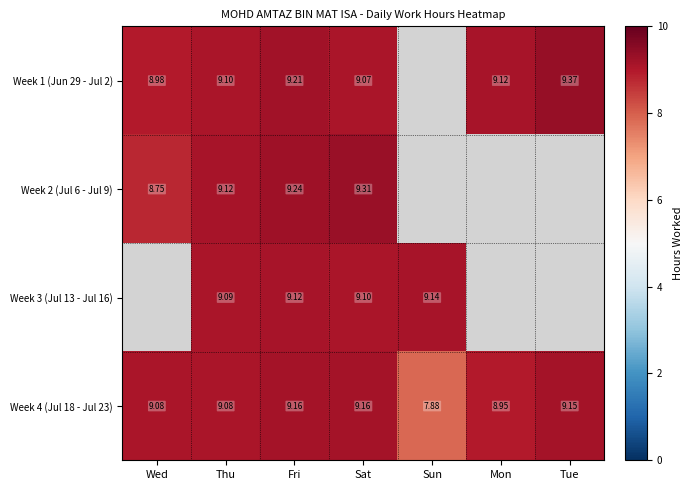

What is the difference between the Week 4 (Jul 18 - Jul 23) values at Wed and Mon?

0.1